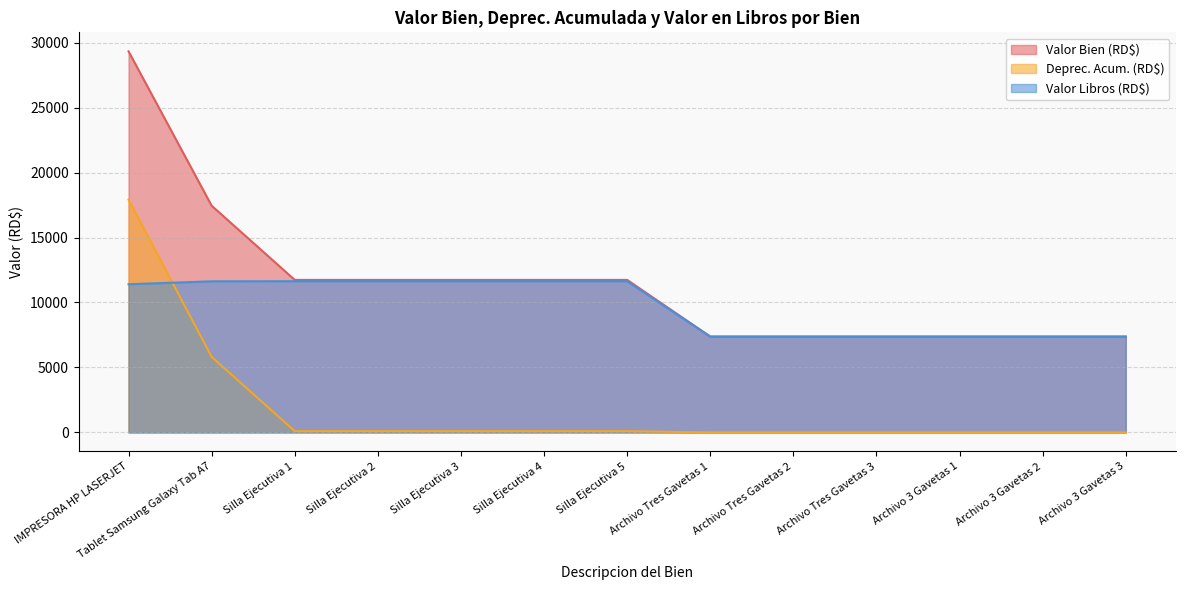

At Archivo Tres Gavetas 2, list the series in order from largest to smallest.

Valor Bien (RD$), Valor Libros (RD$), Deprec. Acum. (RD$)